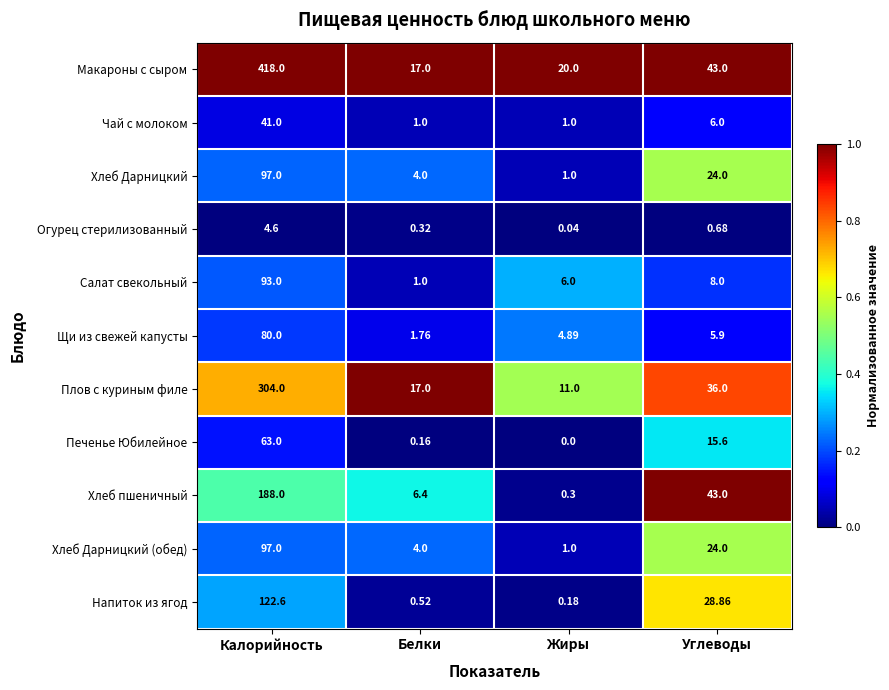

At which category is the sum across all series the highest?

Калорийность